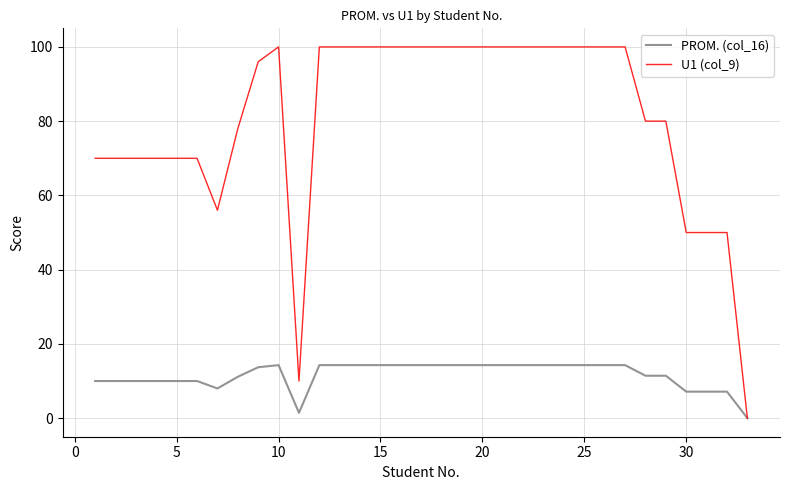

Count the number of data series in this chart.

2